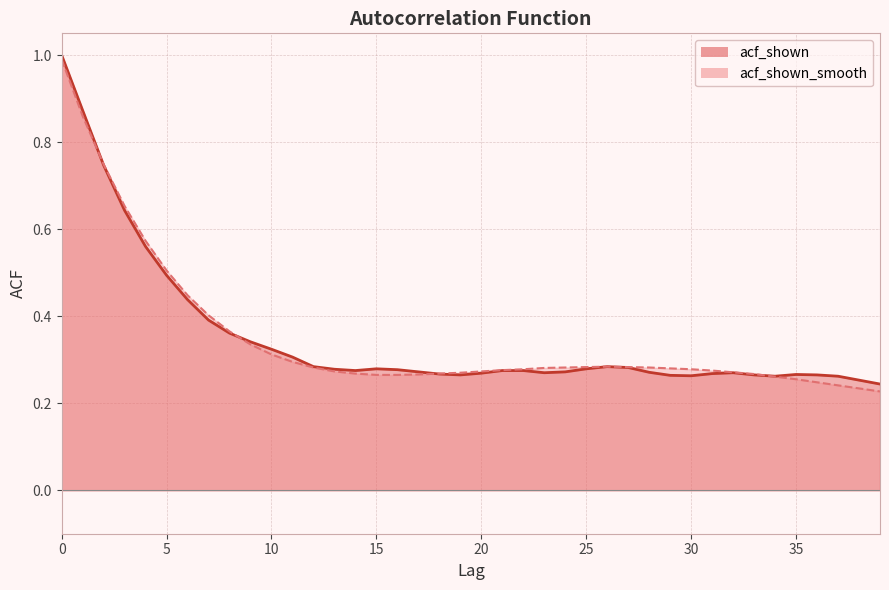

How many data points does each series have?

40